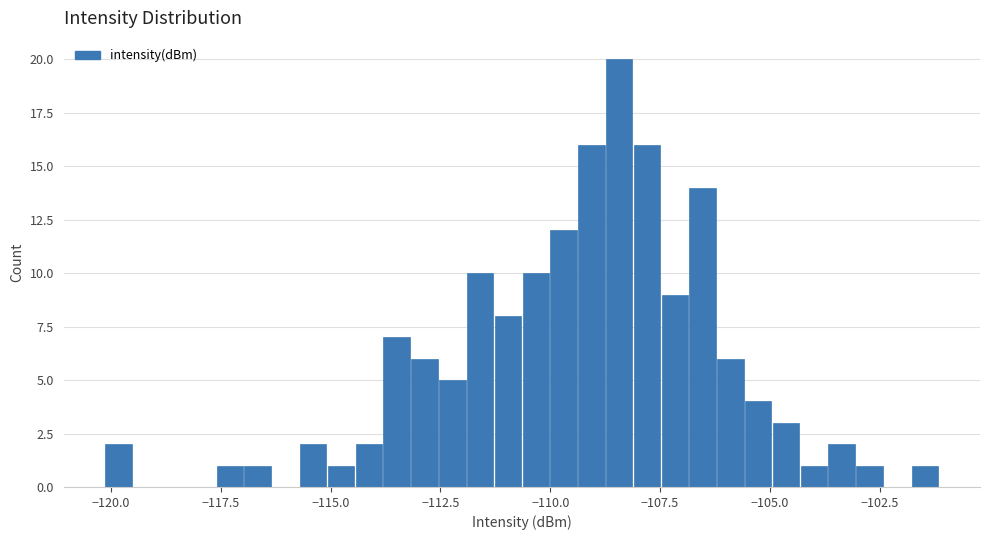

Around what value on the x-axis is the tallest bar? Give the approximate position of its centre, as read against the axis.

-108.5